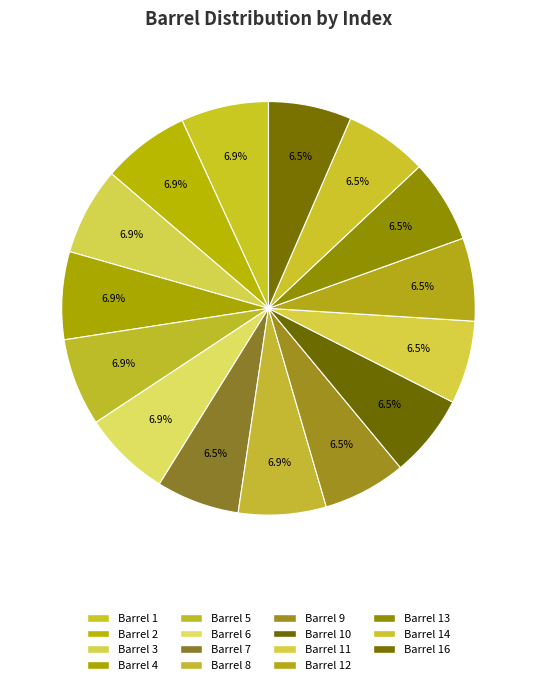

How many segments does this pie chart have?

15